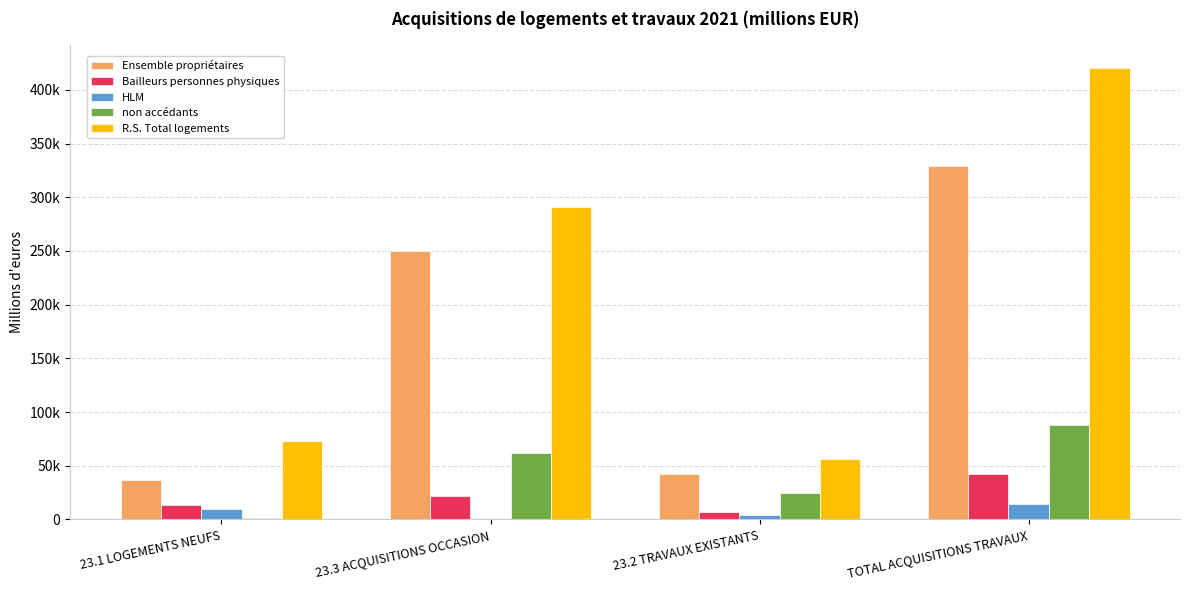

Which category has the lowest value in the R.S. Total logements series?

23.2 TRAVAUX EXISTANTS